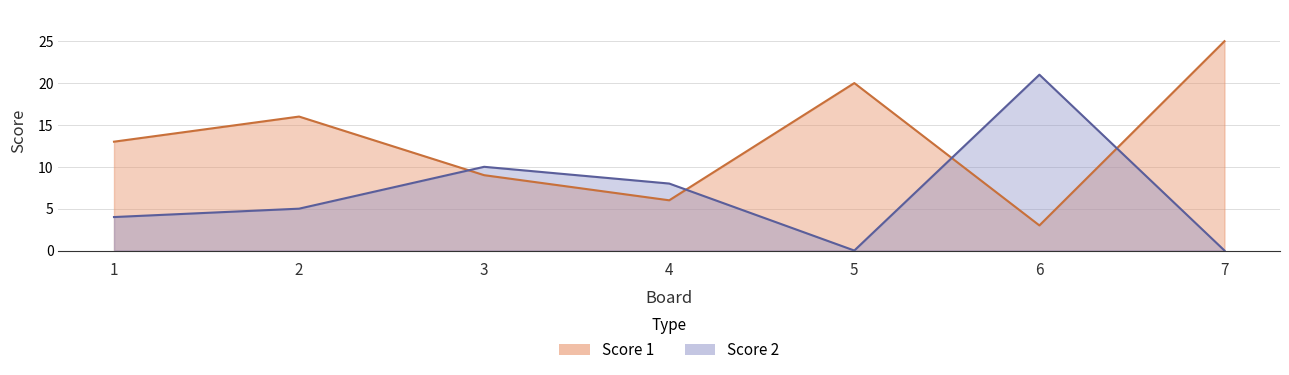

How many intersections are there between Score 2 and Score 1?

4